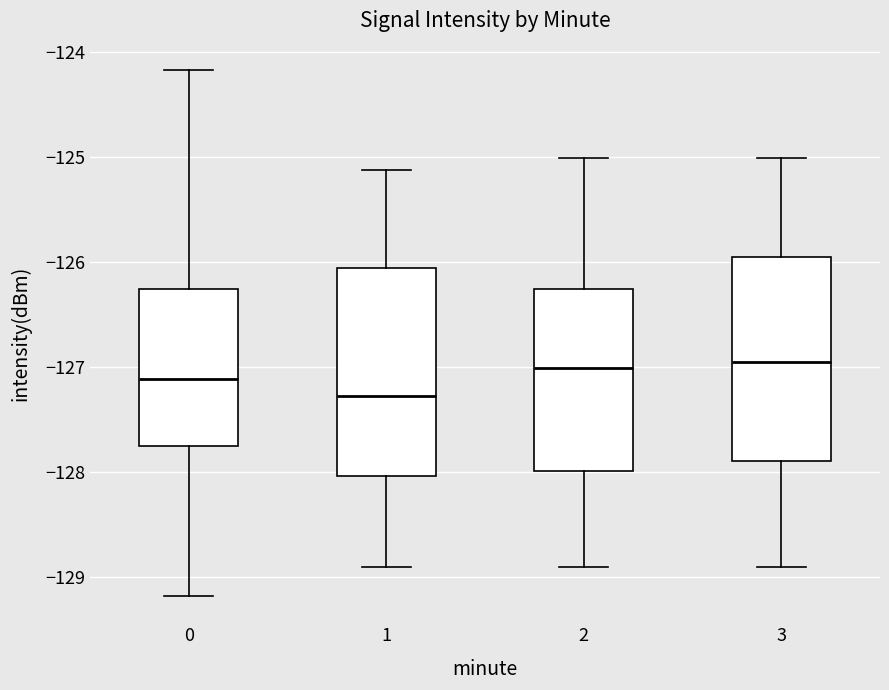

Where does the lower whisker of the box at x = 3 end on the y-axis? The values are not printed on the chart, so give them approximately, as read against the axis.

-128.9